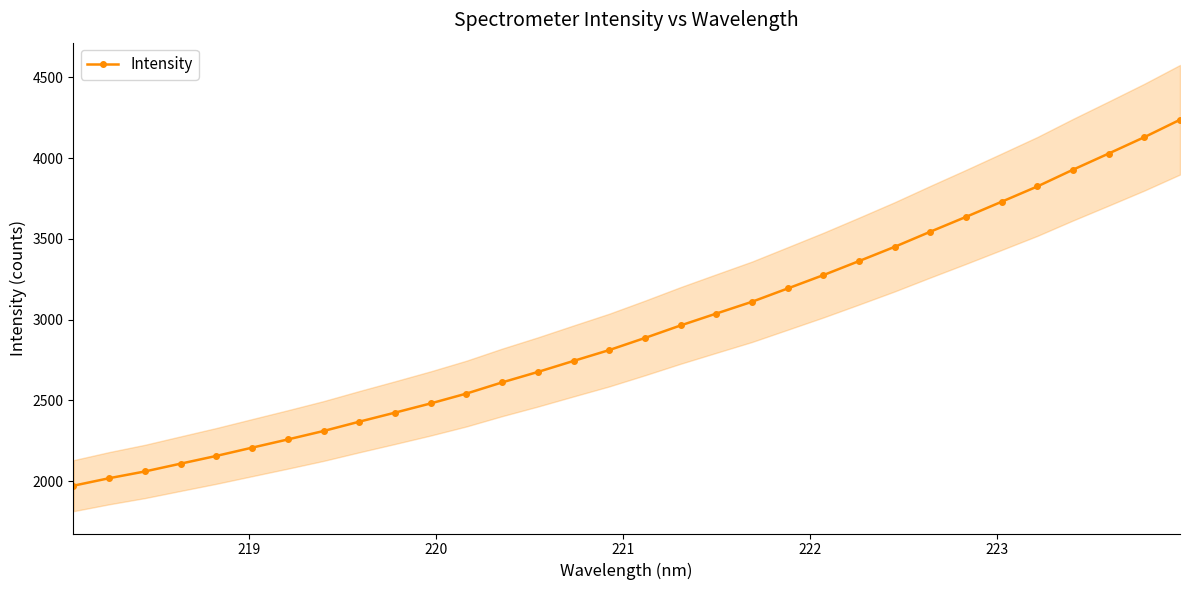

Count the number of values greater than 2886.

16